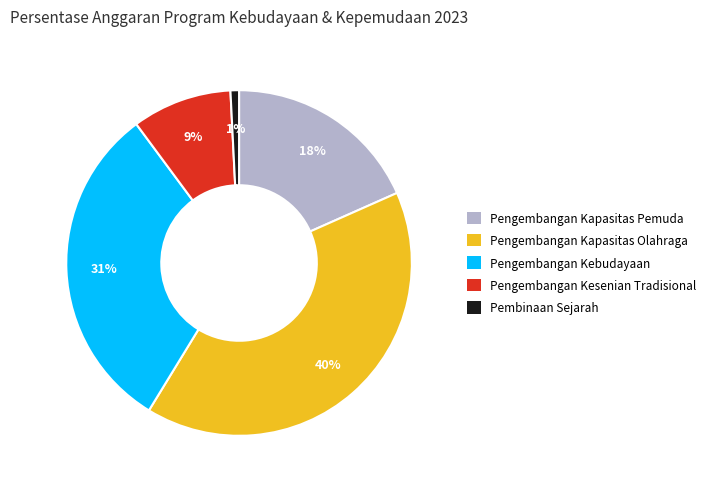

Which slice is the largest?

Pengembangan Kapasitas Olahraga